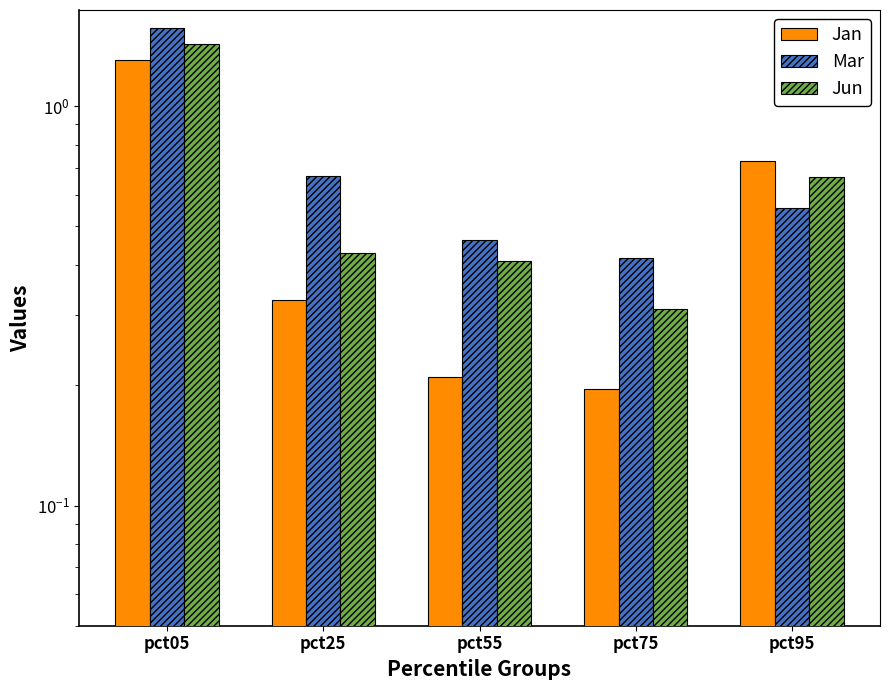

What is the difference between the highest and lowest values at pct55?

0.3